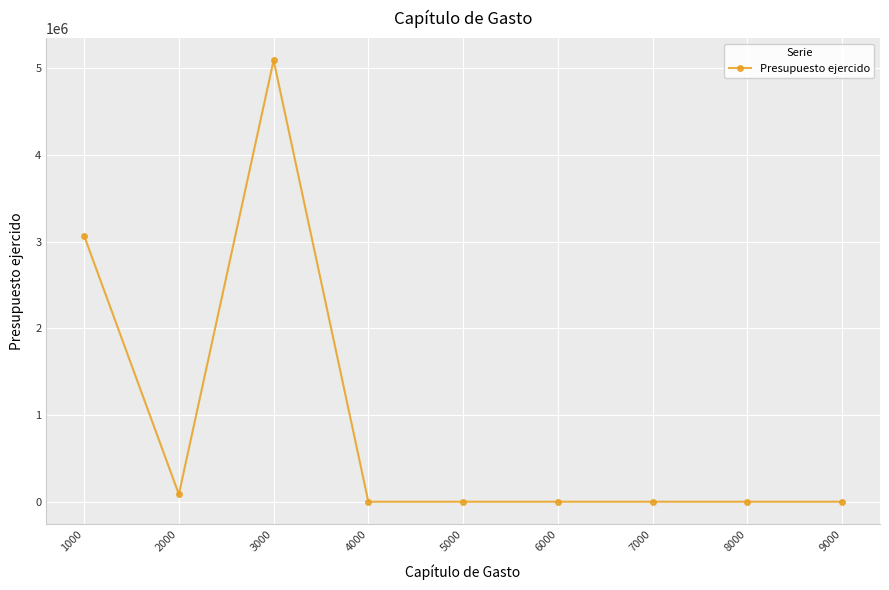

The chart shows a value of -2388554.9 at 9000. True or false?

False